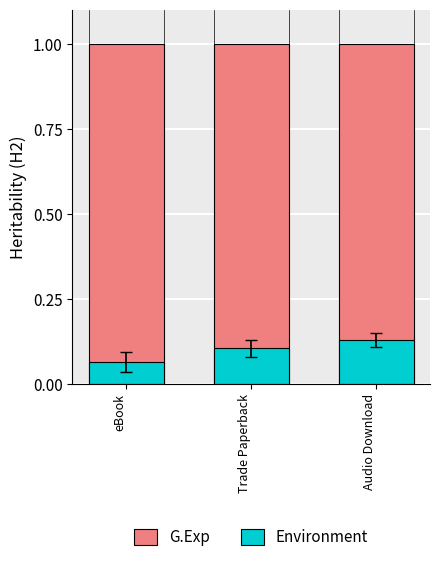

At which label is Environment closest to 0?

eBook